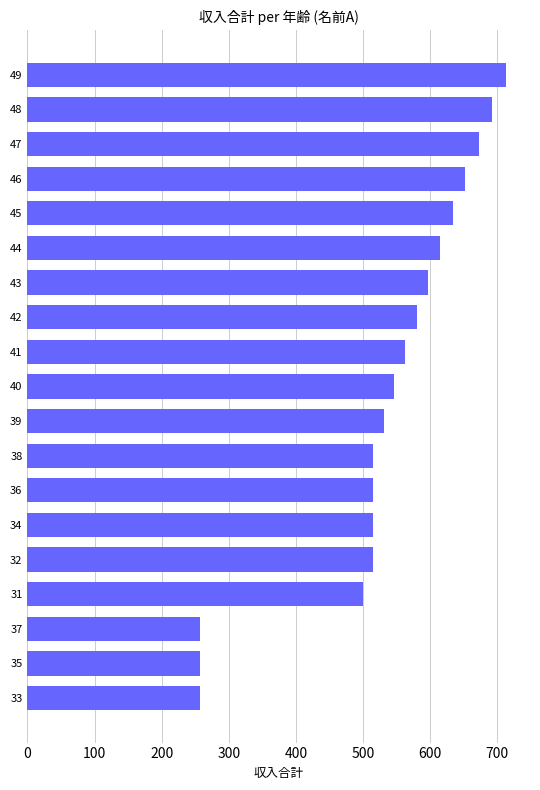

Which label corresponds to the largest value in the chart?

49